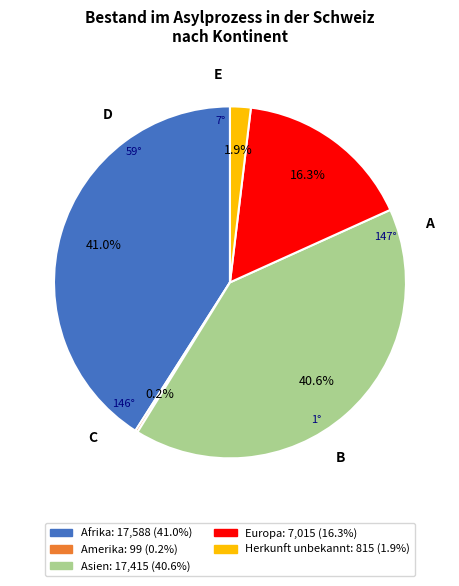

True or false: Herkunft unbekannt accounts for 2% of the total.

True